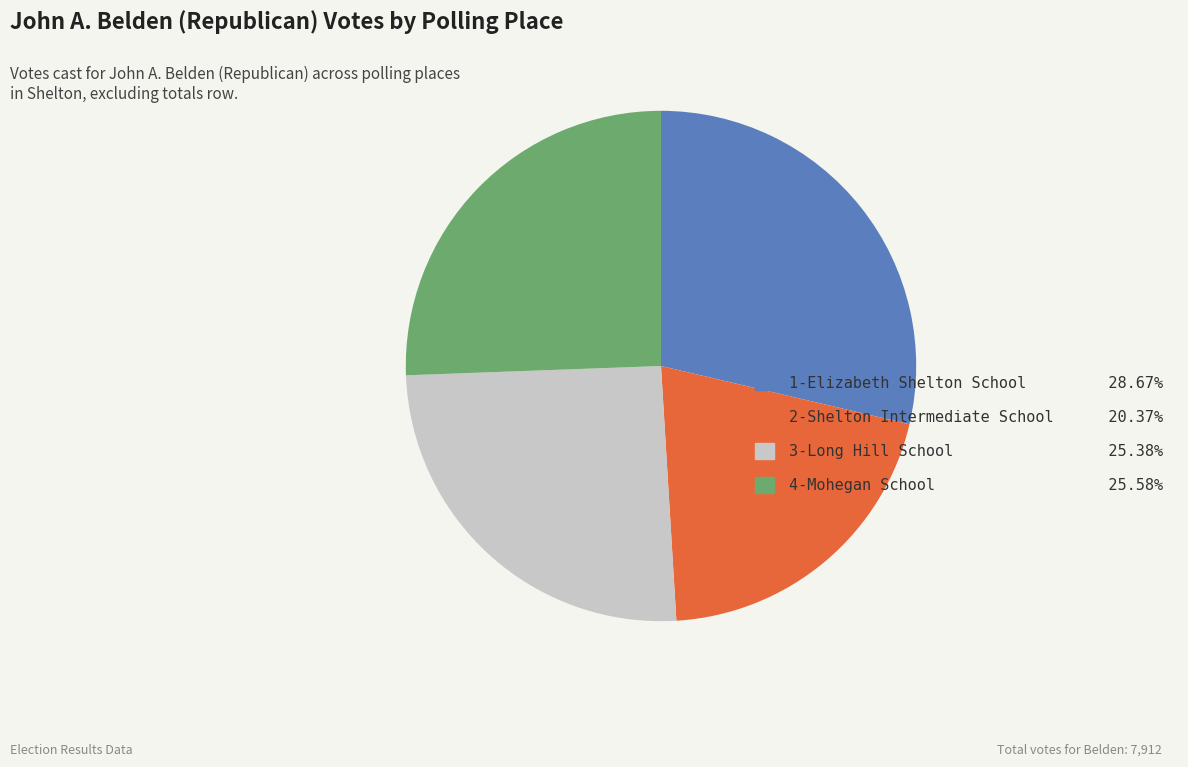

Is the sum of 3-Long Hill School 25.38% and 2-Shelton Intermediate School 20.37% greater than half?

No